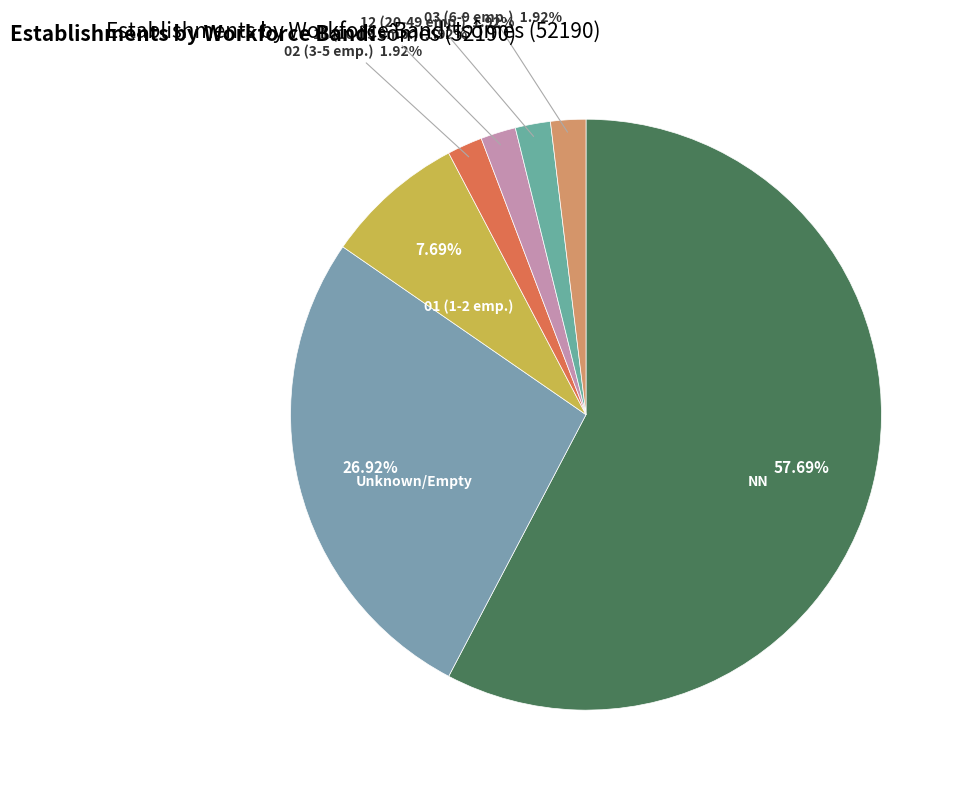

Between 12 (20-49 emp.) and NN, which is larger?

NN